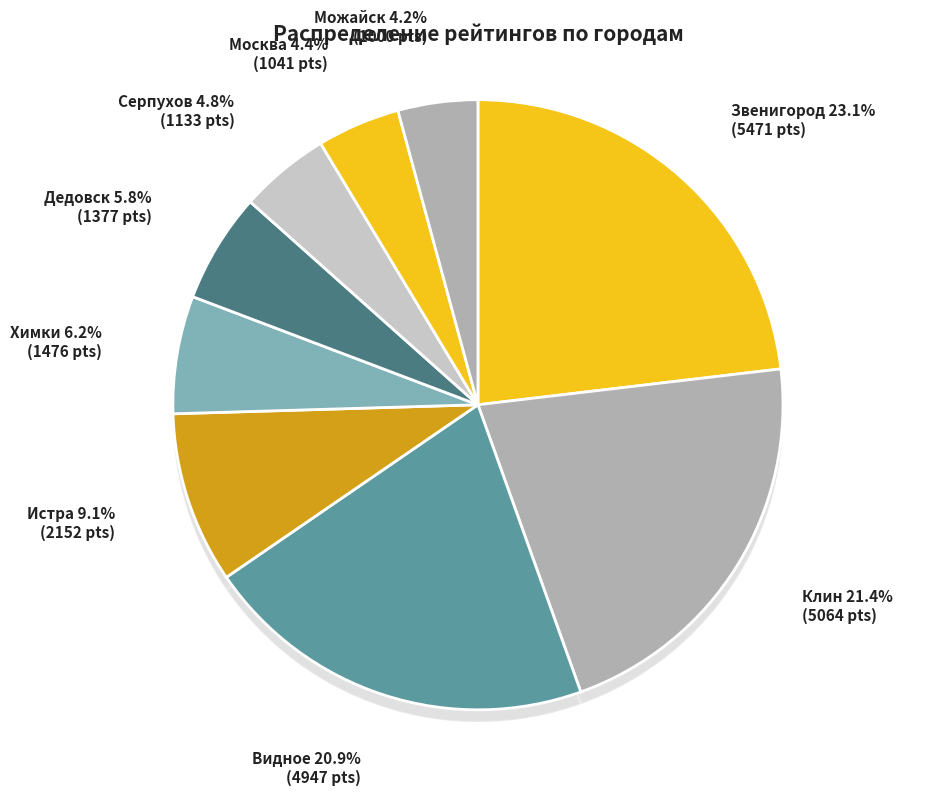

What is the smallest slice in the pie chart?

Звенигород